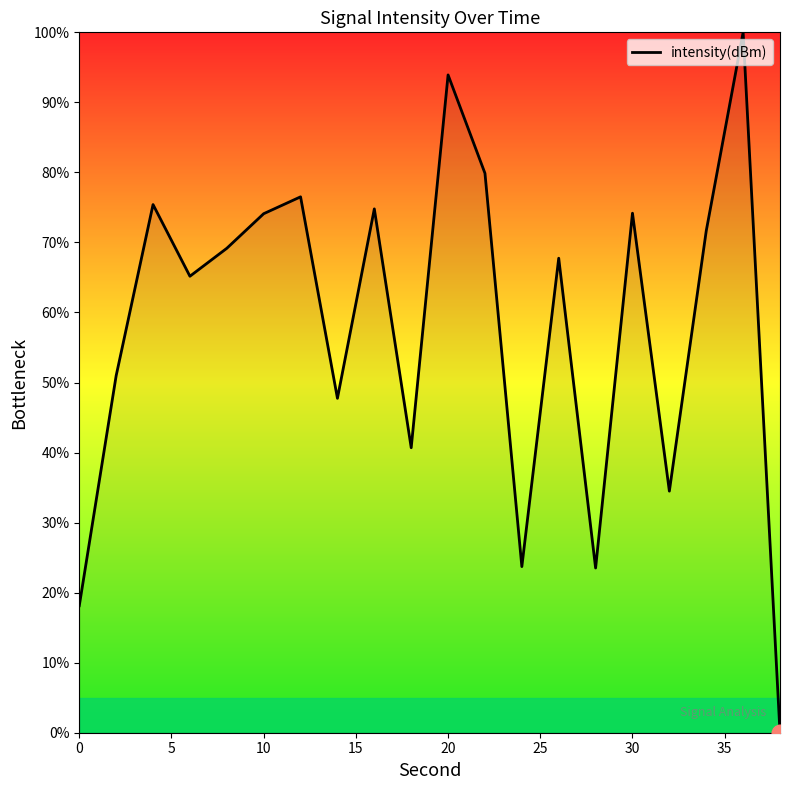

What is the greatest value displayed?

100.0